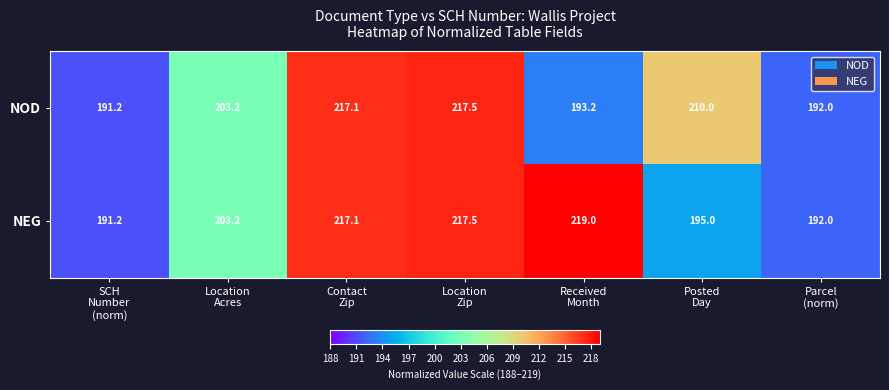

At how many categories does at least one series exceed 201?

5